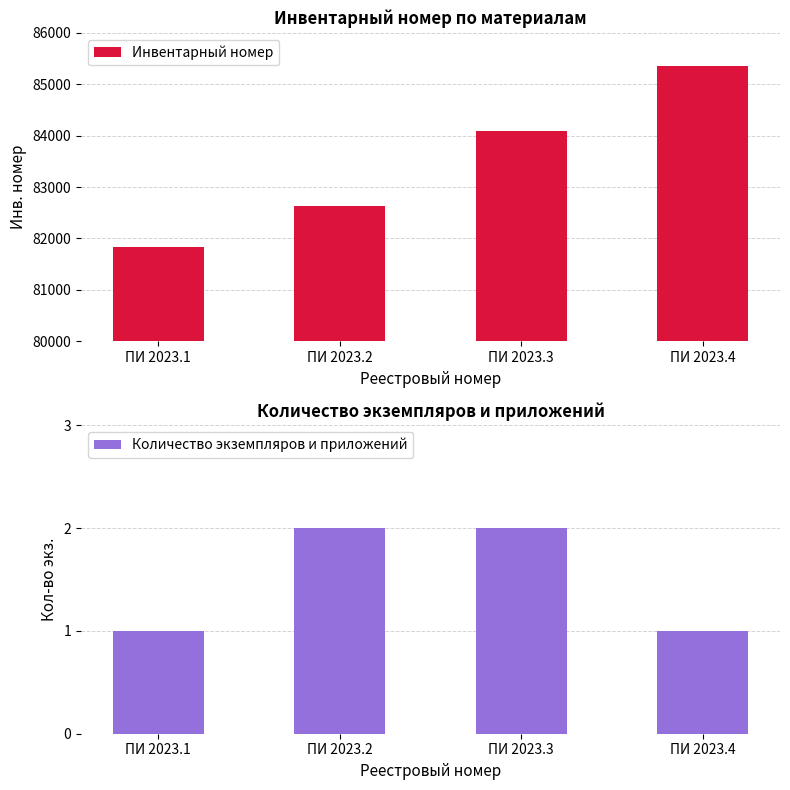

The Инвентарный номер series shows 85347 at ПИ 2023.4. True or false?

True